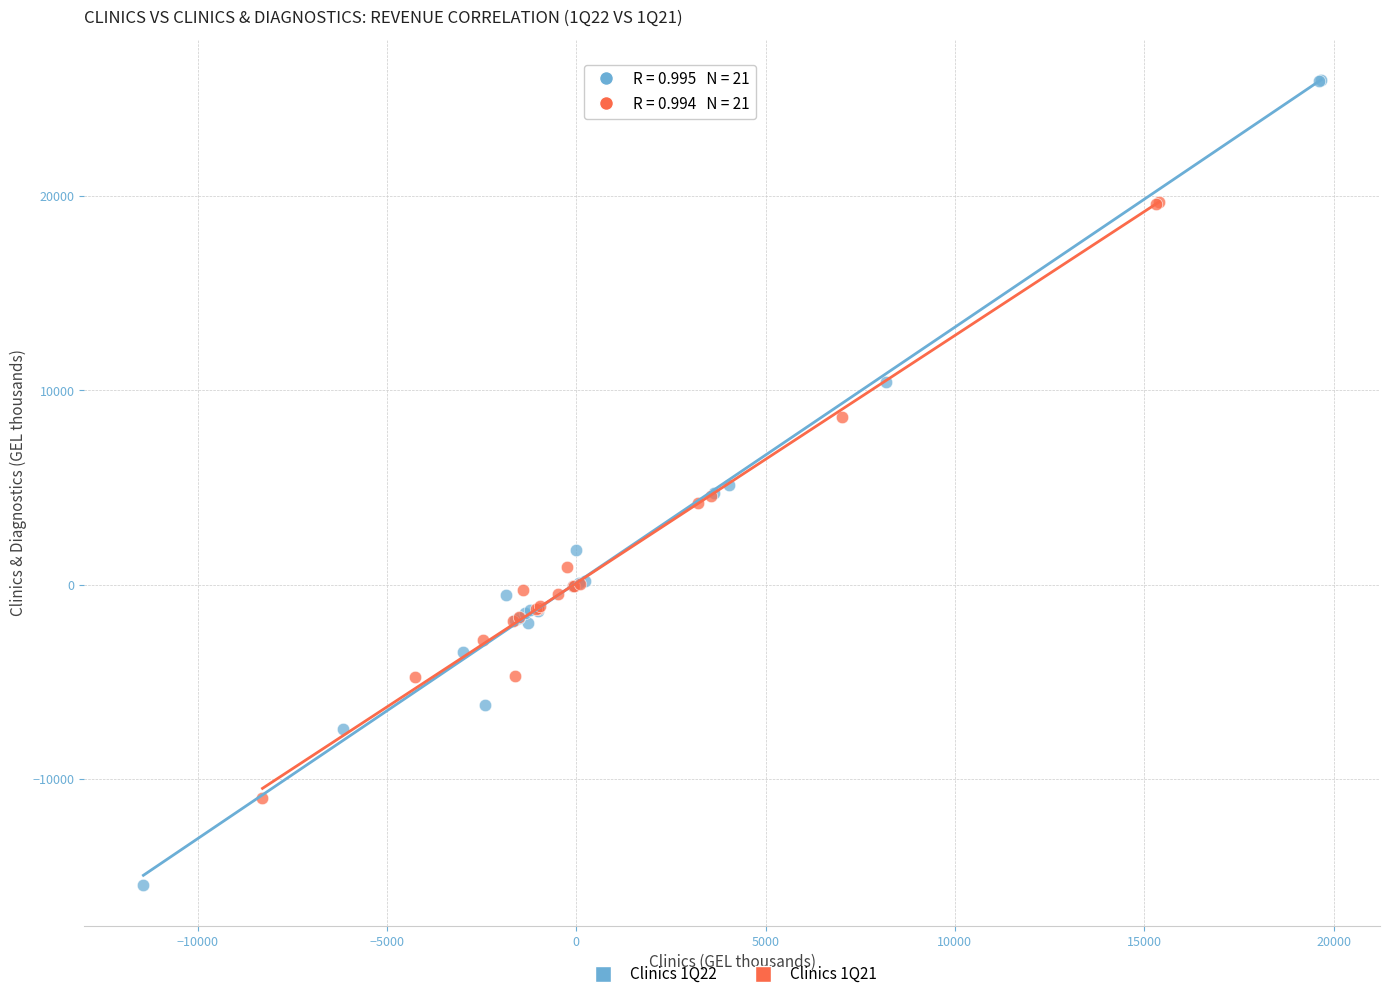

Which series has the widest spread of Y values?

Clinics 1Q22